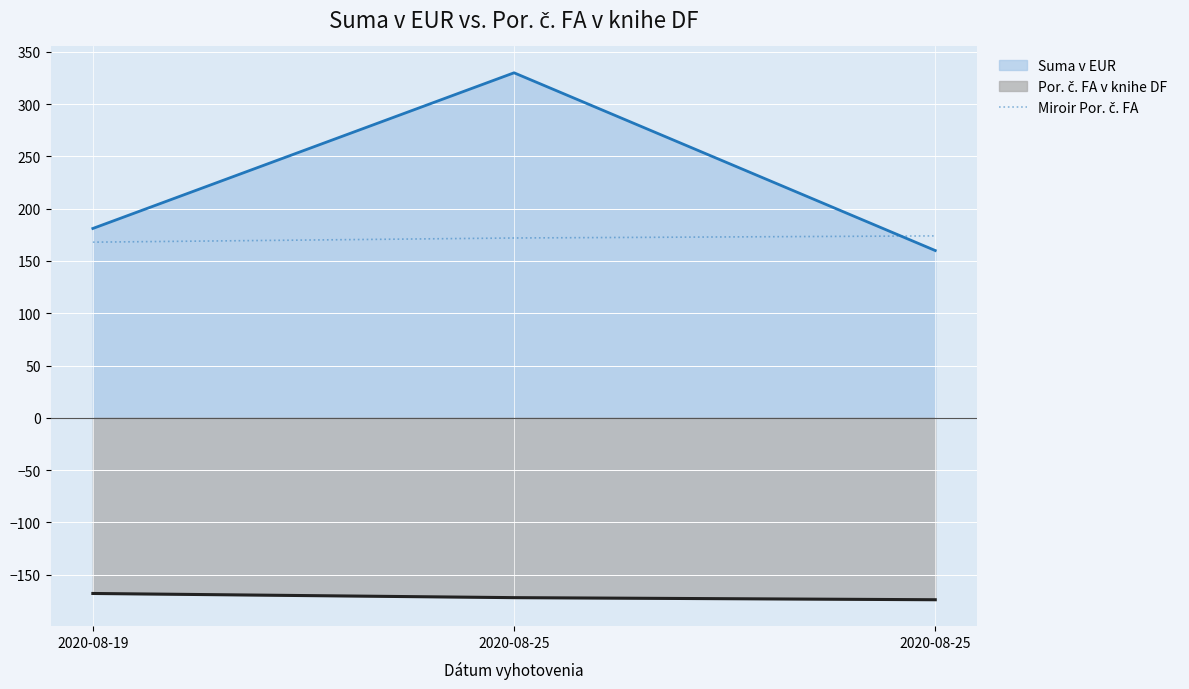

Where is the data nearest to the value 171?

2020-08-25